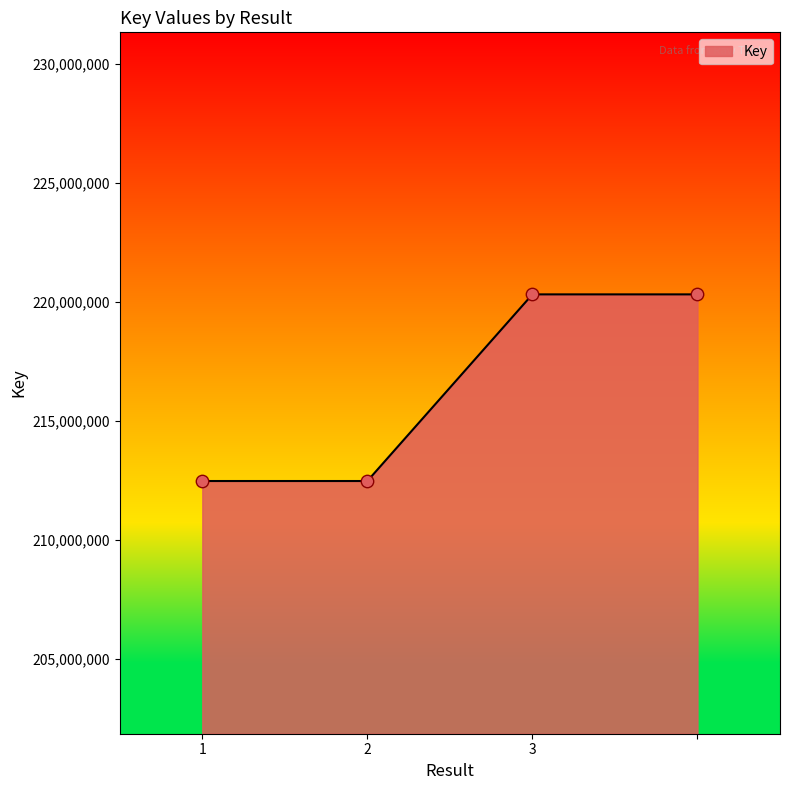

What is the minimum value shown in the chart?

212465157